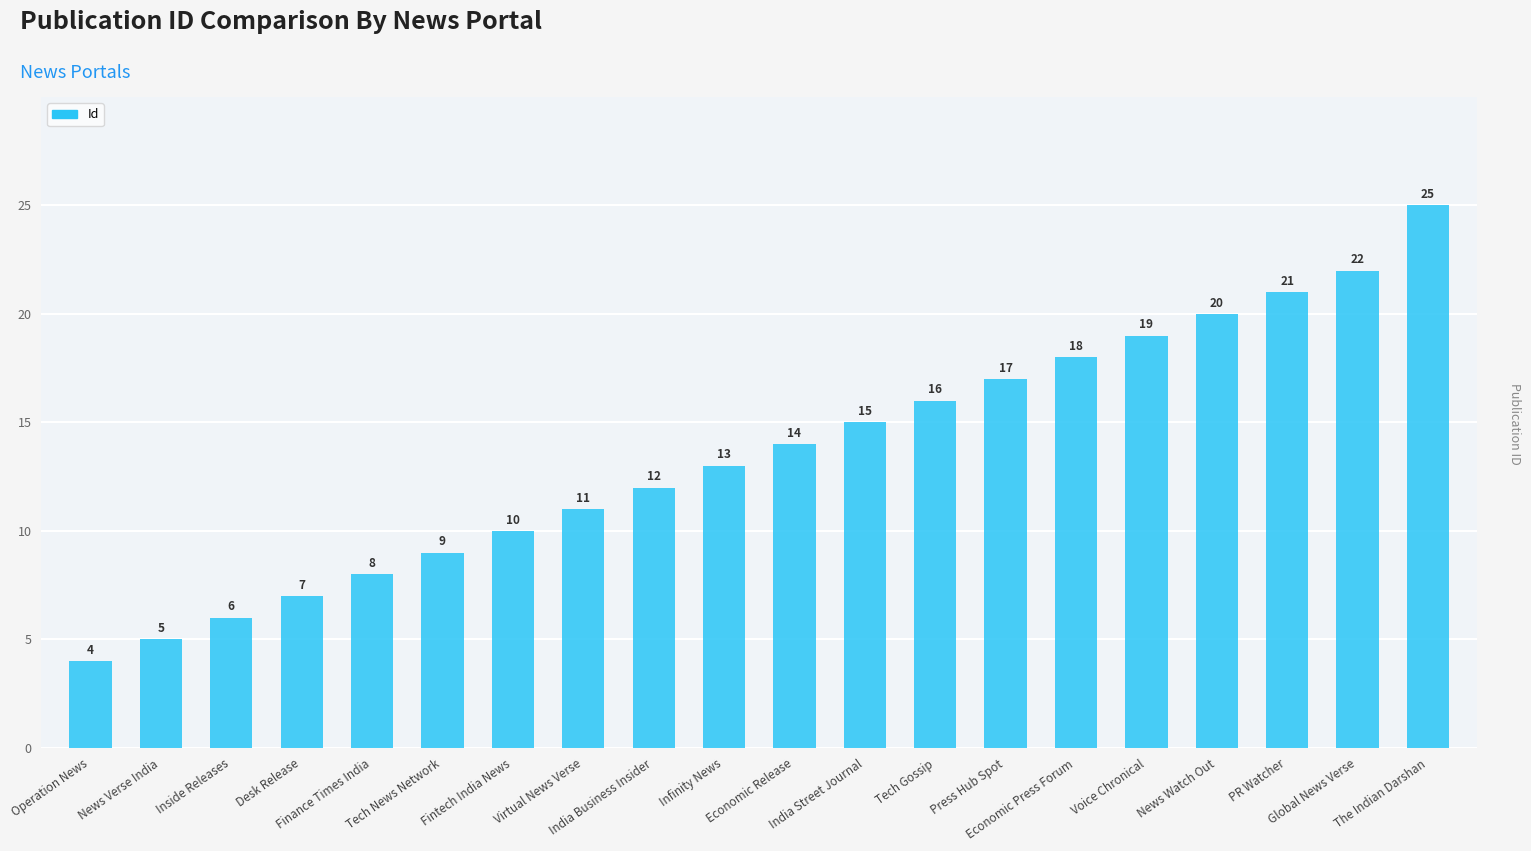

Reading right to left, what are all the values shown in this chart?

The Indian Darshan=25	Global News Verse=22	PR Watcher=21	News Watch Out=20	Voice Chronical=19	Economic Press Forum=18	Press Hub Spot=17	Tech Gossip=16	India Street Journal=15	Economic Release=14	Infinity News=13	India Business Insider=12	Virtual News Verse=11	Fintech India News=10	Tech News Network=9	Finance Times India=8	Desk Release=7	Inside Releases=6	News Verse India=5	Operation News=4